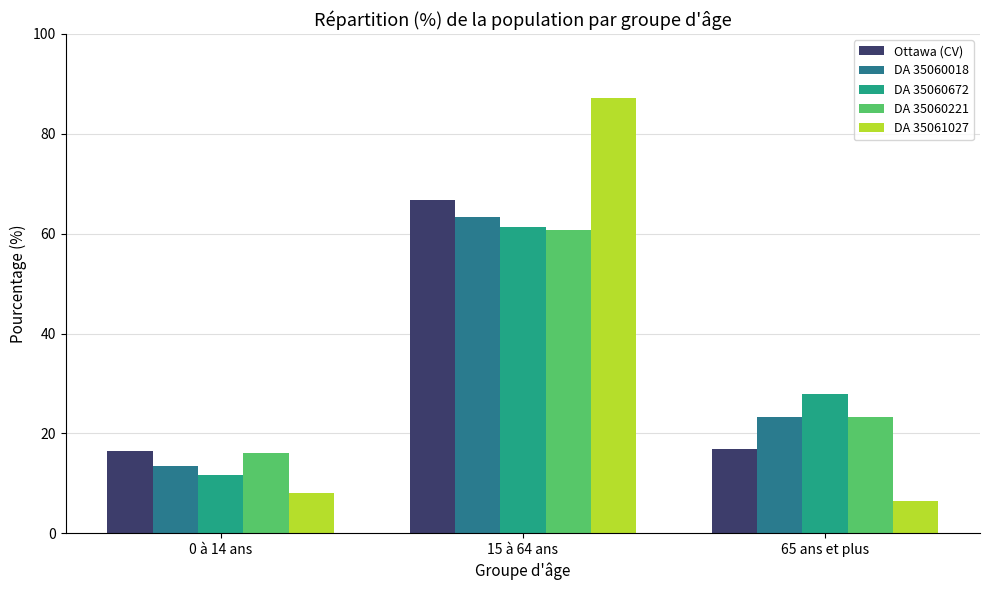

What are all the series names shown in the legend?

Ottawa (CV), DA 35060018, DA 35060672, DA 35060221, DA 35061027